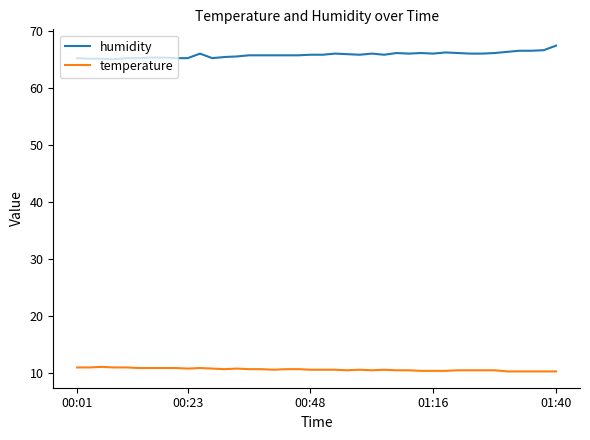

What is the difference between the maximum and second lowest values in the humidity series?

2.3